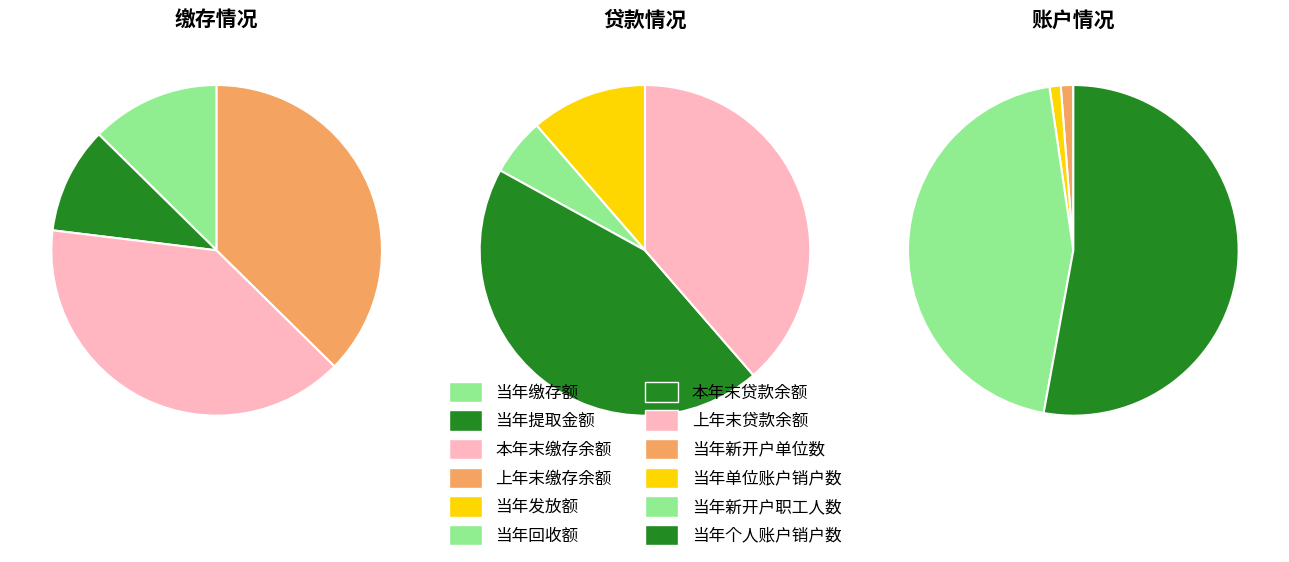

Combined, do 当年回收额 and 当年发放额 account for over 50%?

No